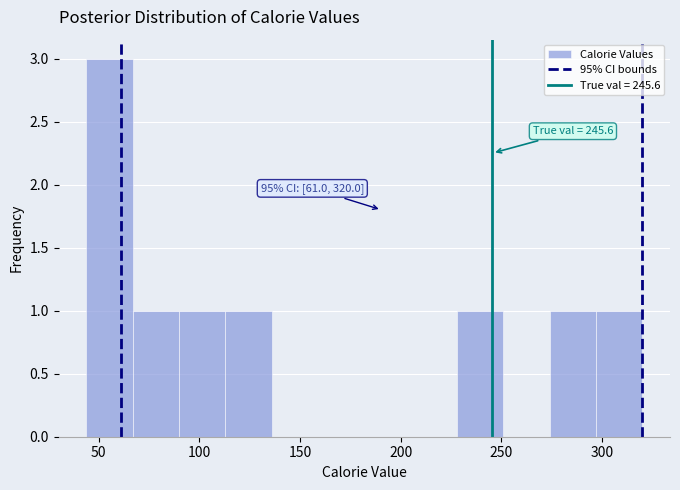

Which range on the x-axis has the tallest bar?

44 to 67